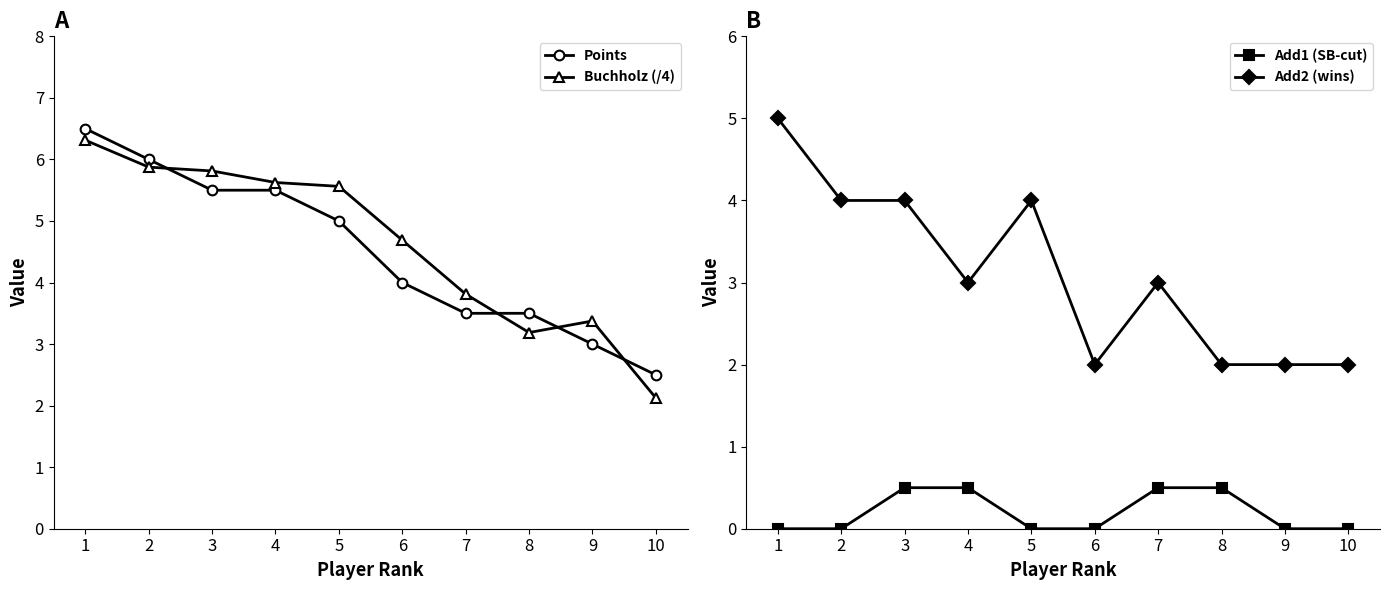

True or false: Add1 (SB-cut) has a value of 0.3 at 6.

False